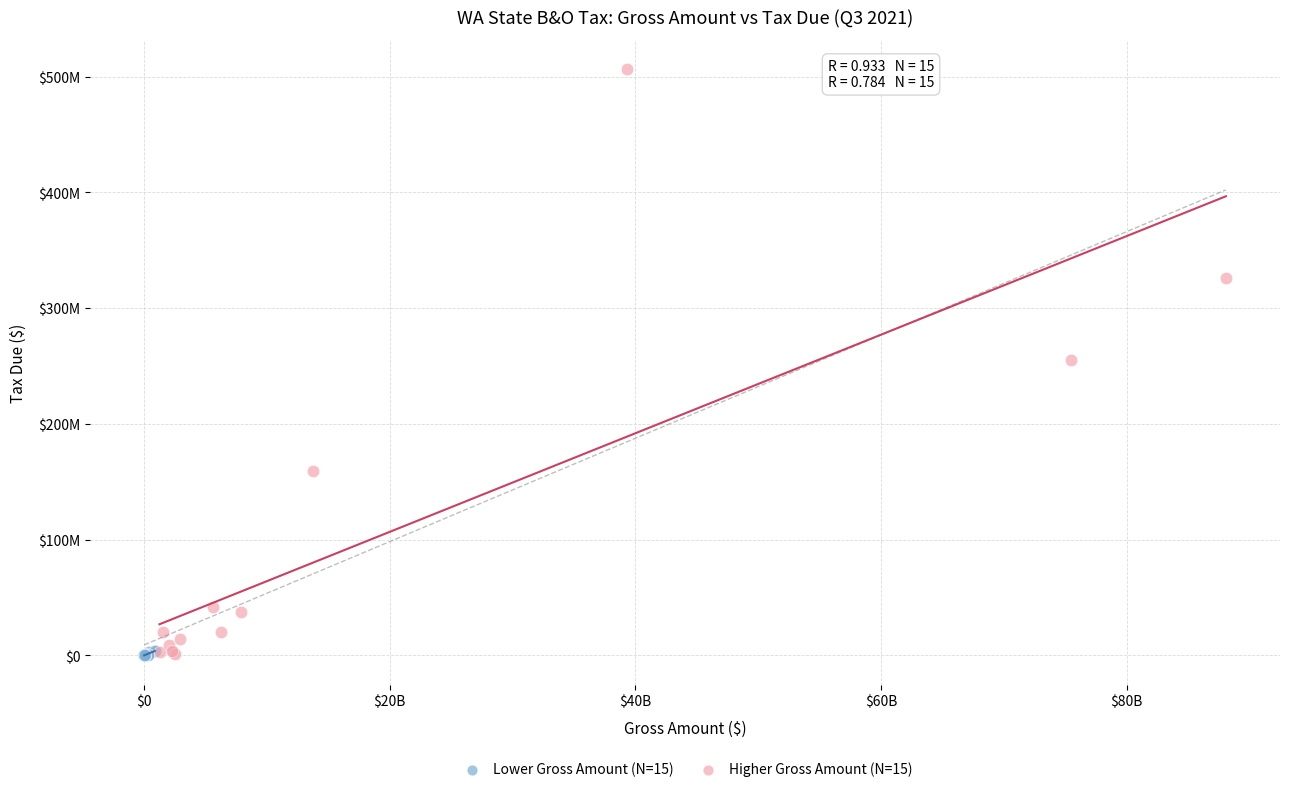

Which series has the widest spread of Y values?

Higher Gross Amount (N=15)